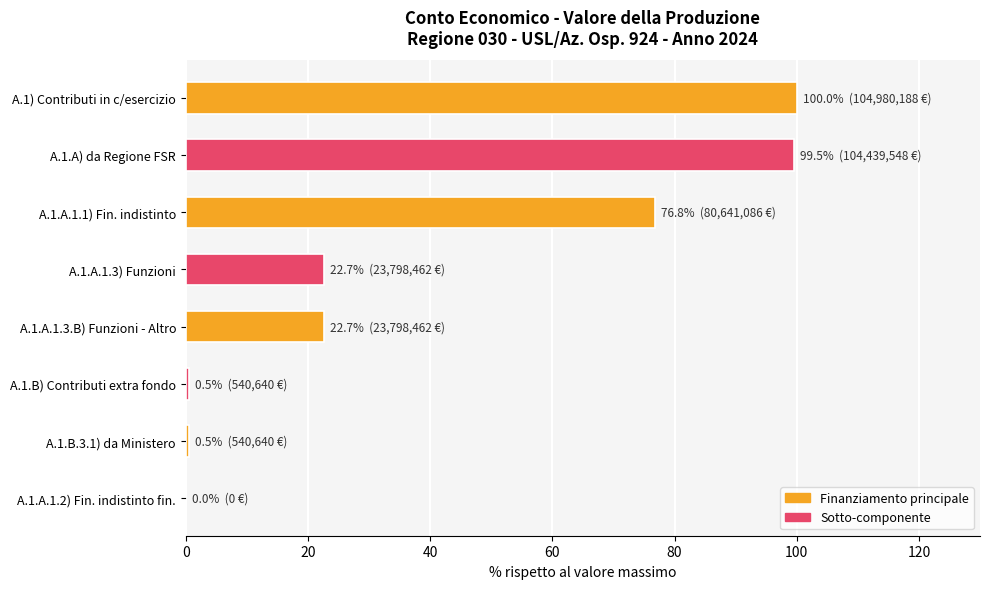

Between A.1.A.1.3.B) Funzioni - Altro and A.1.A.1.1) Fin. indistinto, which is larger?

A.1.A.1.1) Fin. indistinto